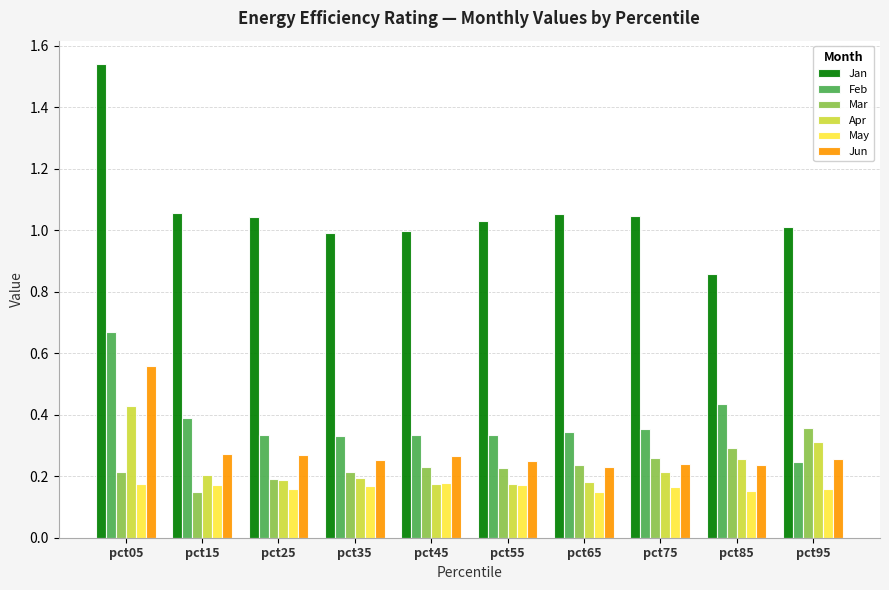

What is the total value across all series at pct25?

2.2